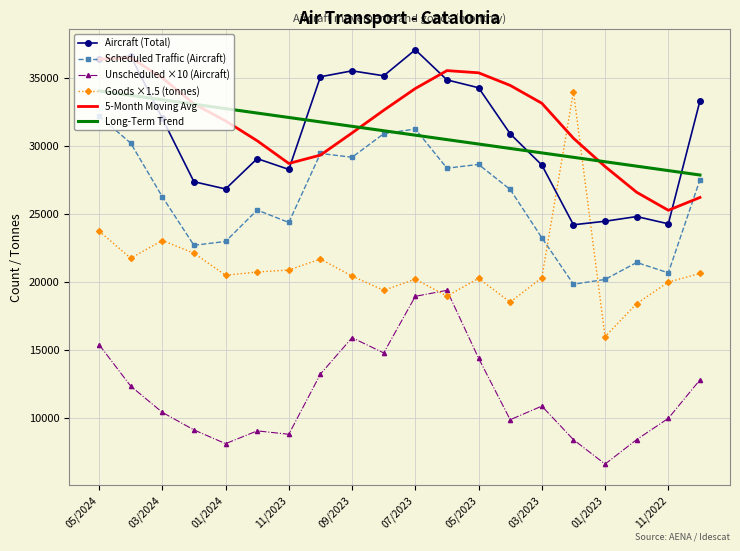

Which series has the widest spread of values?

Goods ×1.5 (tonnes)